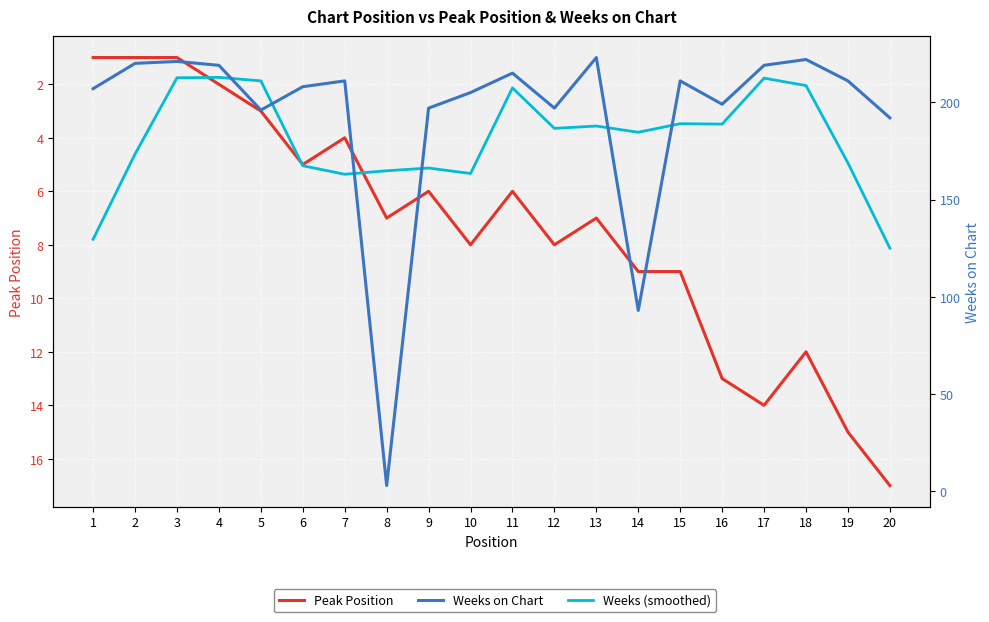

True or false: Peak Position has more than 2 interior local peaks.

True